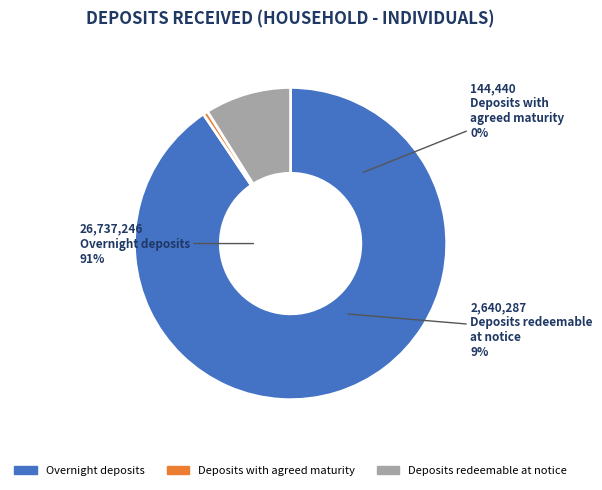

What is the majority slice?

Overnight deposits